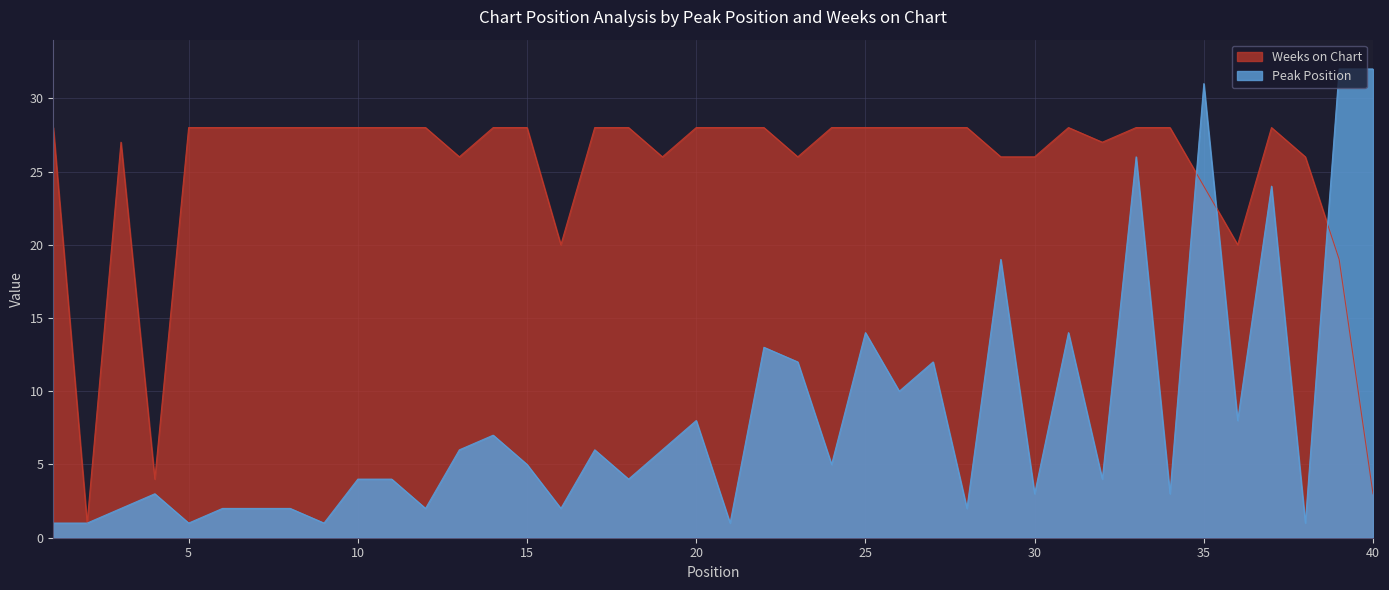

Reading left to right, transcribe all the data shown in this chart.

Peak Position: 1	1	2	3	1	2	2	2	1	4	4	2	6	7	5	2	6	4	6	8	1	13	12	5	14	10	12	2	19	3	14	4	26	3	31	8	24	1	32	32
Weeks on Chart: 28	1	27	4	28	28	28	28	28	28	28	28	26	28	28	20	28	28	26	28	28	28	26	28	28	28	28	28	26	26	28	27	28	28	24	20	28	26	19	3